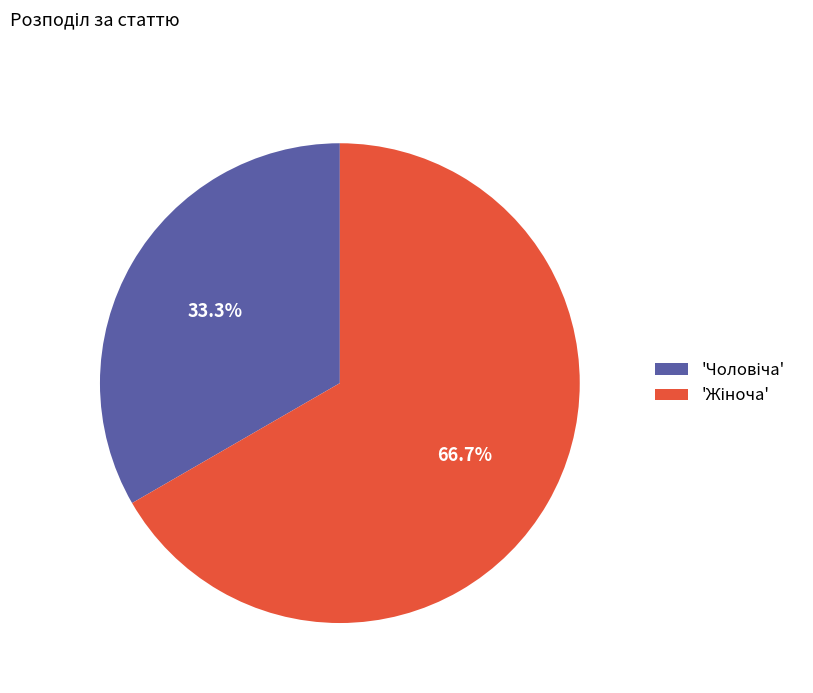

To the nearest percent, what is the average slice percentage?

50%